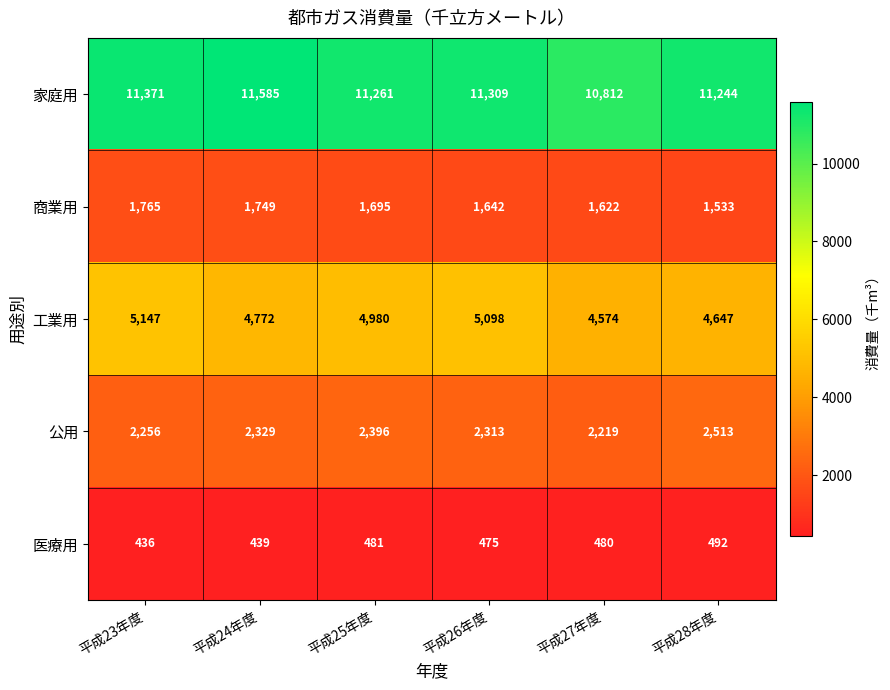

What is the difference between the maximum and minimum values in the 商業用 series?

232